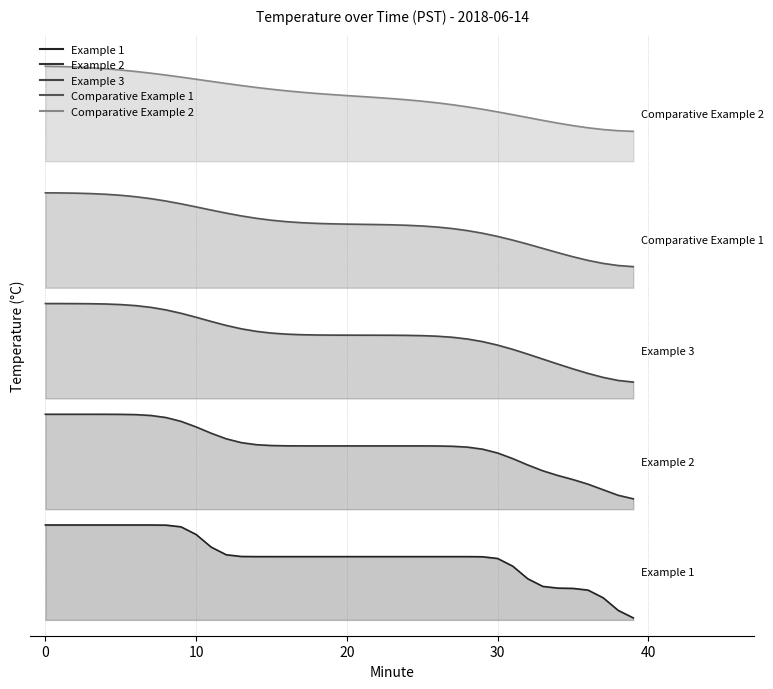

How many categories are shown in the chart?

40